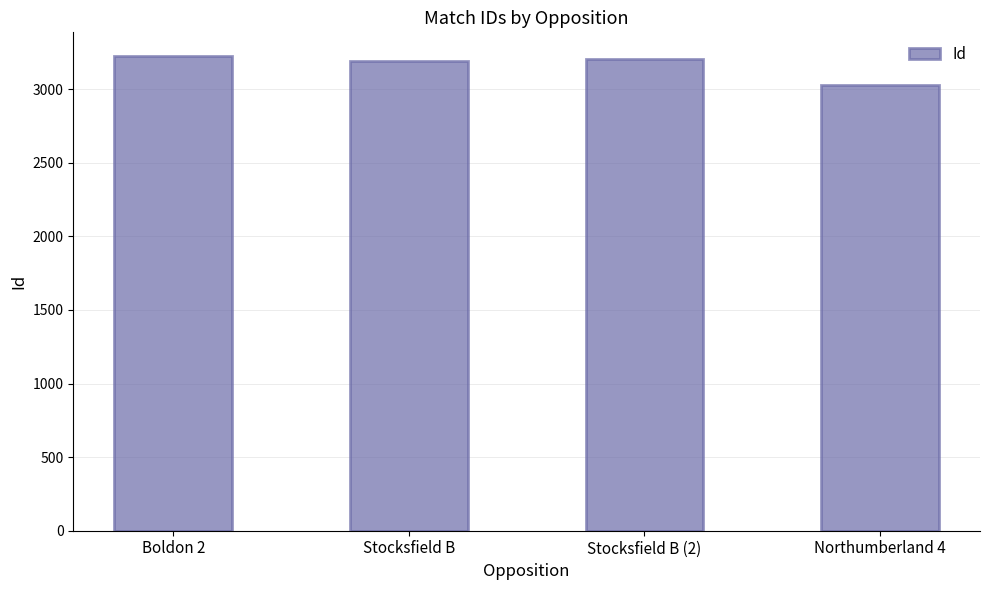

Approximately how many times larger is the value at Stocksfield B (2) compared to Boldon 2?

1.0